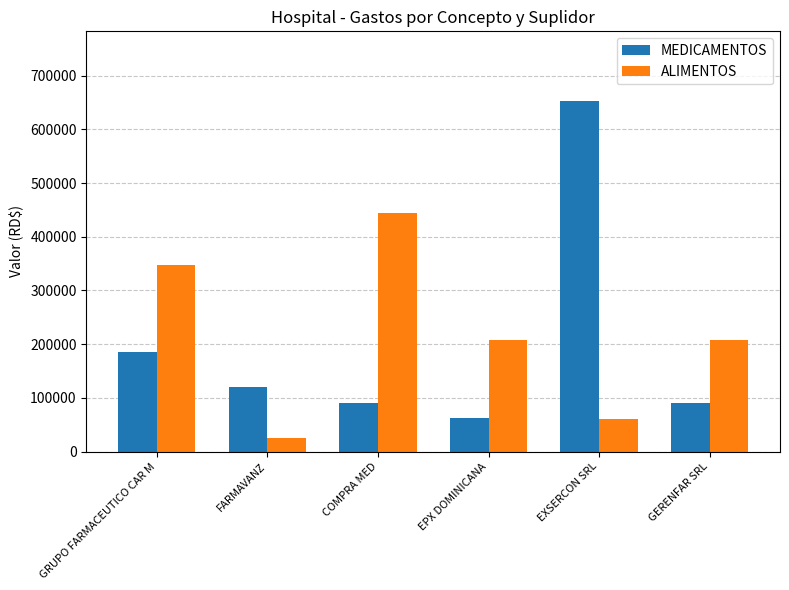

Which category has the lowest value across all series?

FARMAVANZ